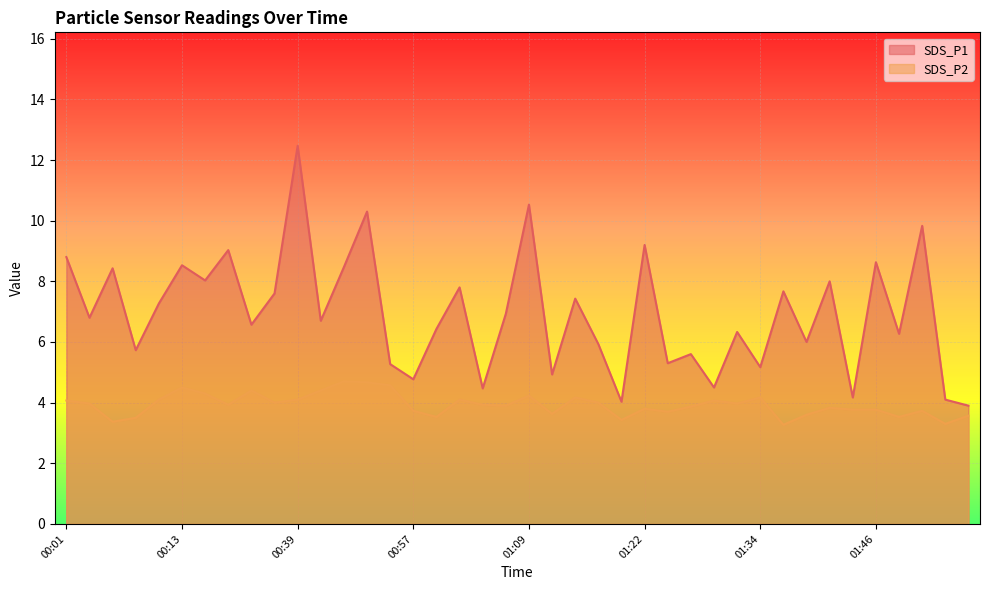

Where is SDS_P2 nearest to the value 3?

01:36